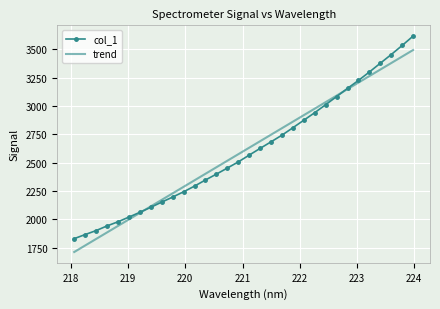

Rank the series by their maximum value, from highest to lowest.

col_1, trend